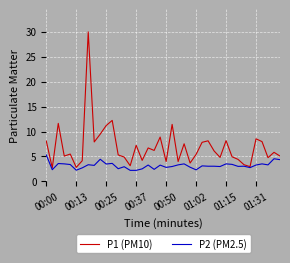

Which series has the largest total across all categories?

P1 (PM10)